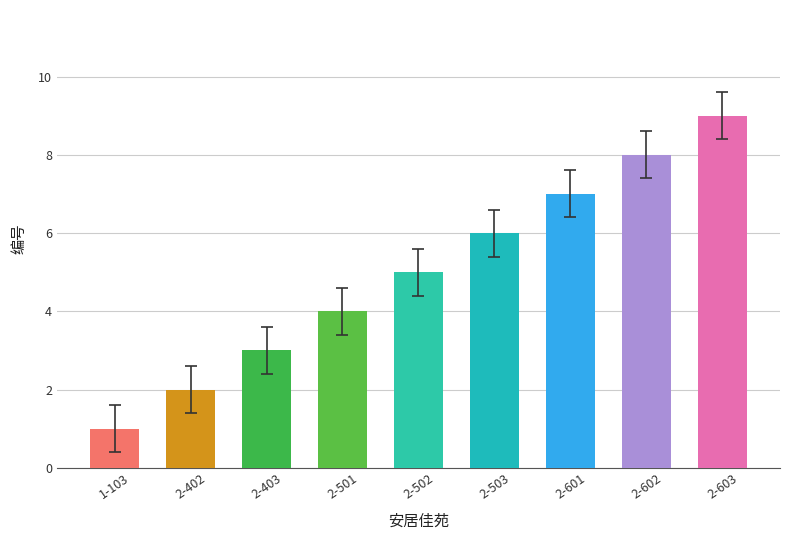

The chart shows a value of 4 at 2-501. True or false?

True